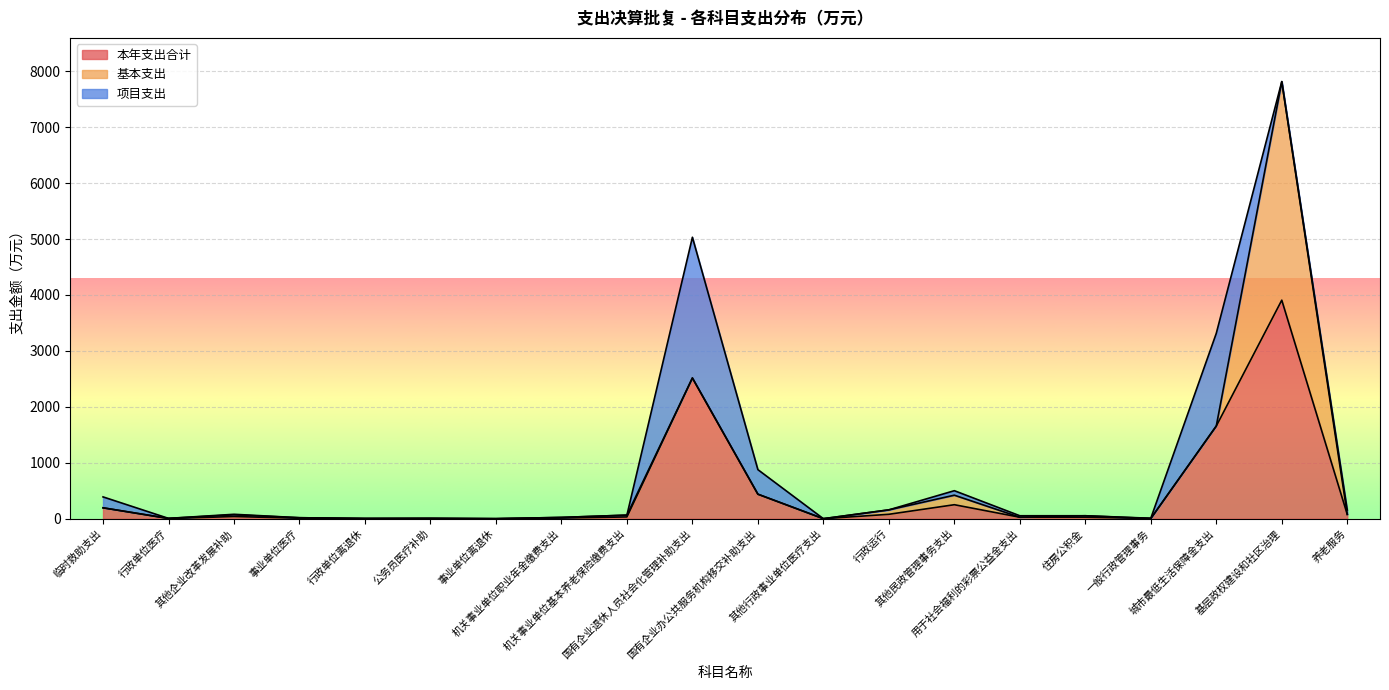

Reading right to left, what are all the values shown in this chart?

本年支出合计: 养老服务=77.8	基层政权建设和社区治理=3906.9	城市最低生活保障金支出=1657.2	一般行政管理事务=4.3	住房公积金=26.6	用于社会福利的彩票公益金支出=26.6	其他民政管理事务支出=250.6	行政运行=79.3	其他行政事业单位医疗支出=0.4	国有企业办公共服务机构移交补助支出=438.8	国有企业退休人员社会化管理补助支出=2515.8	机关事业单位基本养老保险缴费支出=32.1	机关事业单位职业年金缴费支出=11.8	事业单位离退休=0.5	公务员医疗补助=3.5	行政单位离退休=2.4	事业单位医疗=9.0	其他企业改革发展补助=39.7	行政单位医疗=3.3	临时救助支出=195.2
基本支出: 养老服务=0.0	基层政权建设和社区治理=3906.9	城市最低生活保障金支出=0.0	一般行政管理事务=0.0	住房公积金=26.6	用于社会福利的彩票公益金支出=0.0	其他民政管理事务支出=170.2	行政运行=79.3	其他行政事业单位医疗支出=0.4	国有企业办公共服务机构移交补助支出=0.0	国有企业退休人员社会化管理补助支出=0.0	机关事业单位基本养老保险缴费支出=32.1	机关事业单位职业年金缴费支出=11.8	事业单位离退休=0.5	公务员医疗补助=3.5	行政单位离退休=2.4	事业单位医疗=9.0	其他企业改革发展补助=29.8	行政单位医疗=3.3	临时救助支出=0.0
项目支出: 养老服务=77.8	基层政权建设和社区治理=0.0	城市最低生活保障金支出=1657.2	一般行政管理事务=4.3	住房公积金=0.0	用于社会福利的彩票公益金支出=26.6	其他民政管理事务支出=80.4	行政运行=0.0	其他行政事业单位医疗支出=0.0	国有企业办公共服务机构移交补助支出=438.8	国有企业退休人员社会化管理补助支出=2515.8	机关事业单位基本养老保险缴费支出=0.0	机关事业单位职业年金缴费支出=0.0	事业单位离退休=0.0	公务员医疗补助=0.0	行政单位离退休=0.0	事业单位医疗=0.0	其他企业改革发展补助=9.9	行政单位医疗=0.0	临时救助支出=195.2